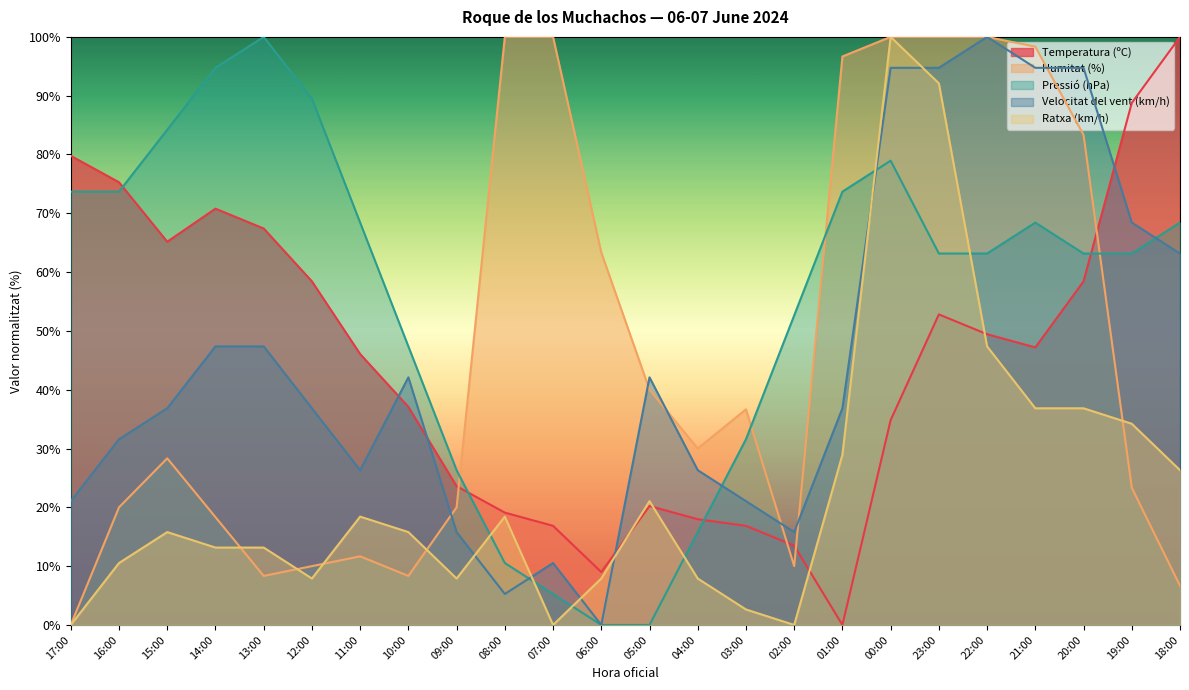

Reading right to left, what are all the values shown in this chart?

Temperatura (ºC): 100.0	88.8	58.4	47.2	49.4	52.8	34.8	0.0	13.5	16.9	18.0	20.2	9.0	16.9	19.1	23.6	37.1	46.1	58.4	67.4	70.8	65.2	75.3	79.8
Humitat (%): 6.7	23.3	83.3	98.3	100.0	100.0	100.0	96.7	10.0	36.7	30.0	40.0	63.3	100.0	100.0	20.0	8.3	11.7	10.0	8.3	18.3	28.3	20.0	0.0
Pressió (hPa): 68.4	63.2	63.2	68.4	63.2	63.2	78.9	73.7	52.6	31.6	15.8	0.0	0.0	5.3	10.5	26.3	47.4	68.4	89.5	100.0	94.7	84.2	73.7	73.7
Velocitat del vent (km/h): 63.2	68.4	94.7	94.7	100.0	94.7	94.7	36.8	15.8	21.1	26.3	42.1	0.0	10.5	5.3	15.8	42.1	26.3	36.8	47.4	47.4	36.8	31.6	21.1
Ratxa (km/h): 26.3	34.2	36.8	36.8	47.4	92.1	100.0	28.9	0.0	2.6	7.9	21.1	7.9	0.0	18.4	7.9	15.8	18.4	7.9	13.2	13.2	15.8	10.5	0.0